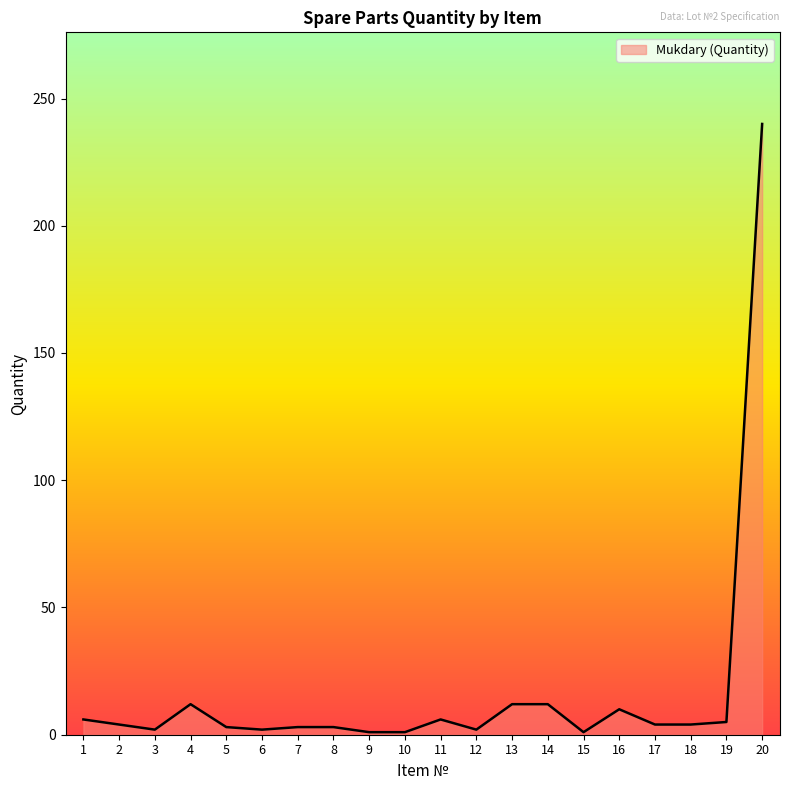

True or false: the data shows 12 at 13.

True